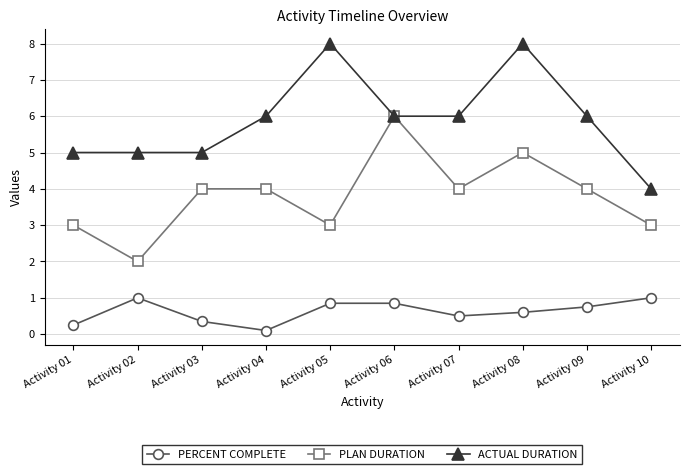

What are all the series names shown in the legend?

PERCENT COMPLETE, PLAN DURATION, ACTUAL DURATION